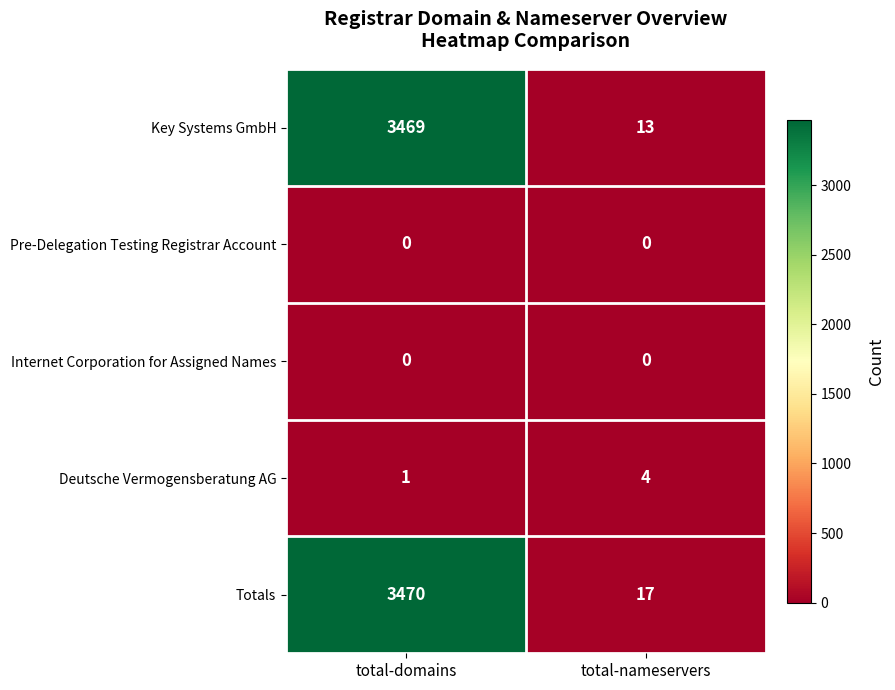

At which label does Deutsche Vermogensberatung AG reach its peak?

total-nameservers